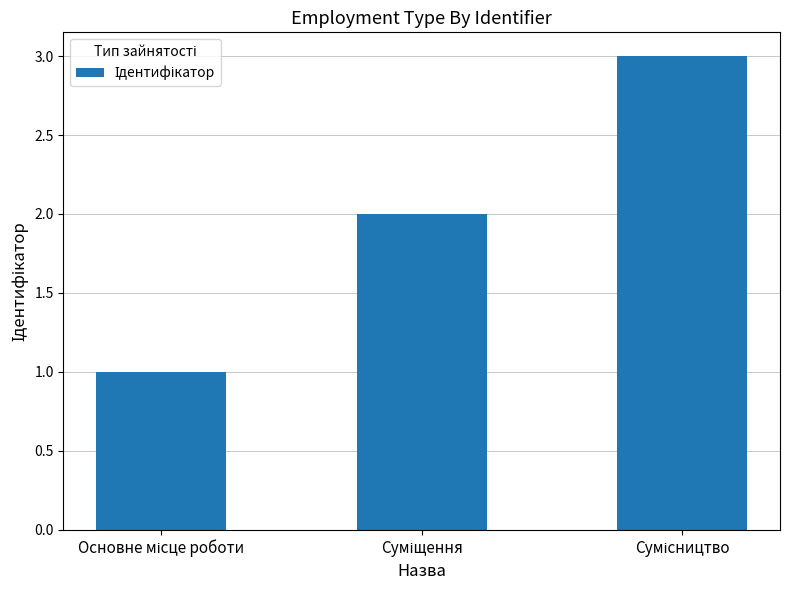

What is the sum of all values?

6